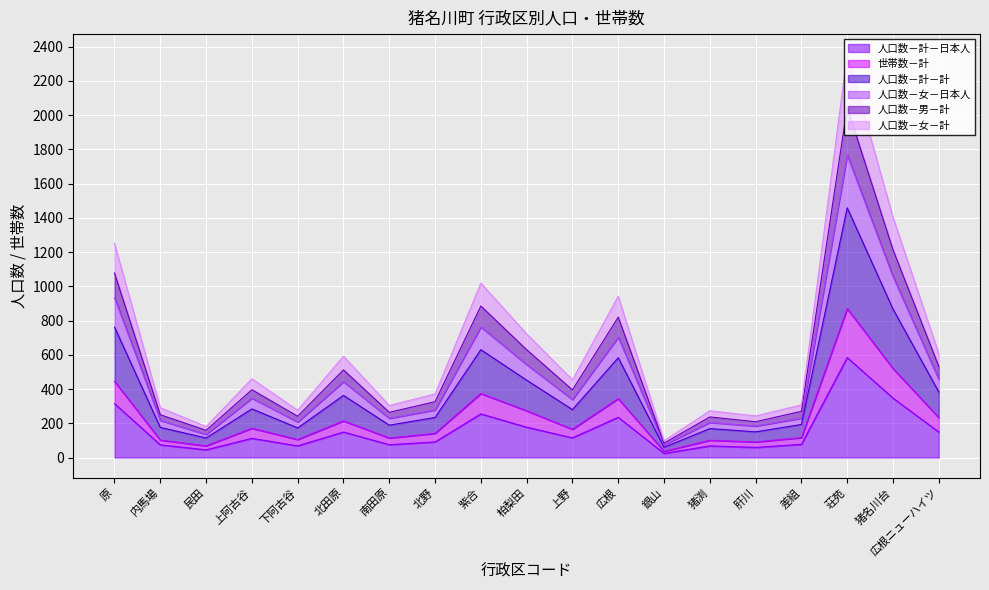

At which label does 人口数－計－日本人 first exceed 112?

原